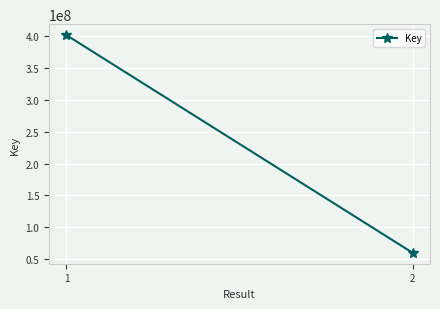

Reading left to right, transcribe all the data shown in this chart.

400929275	60317803